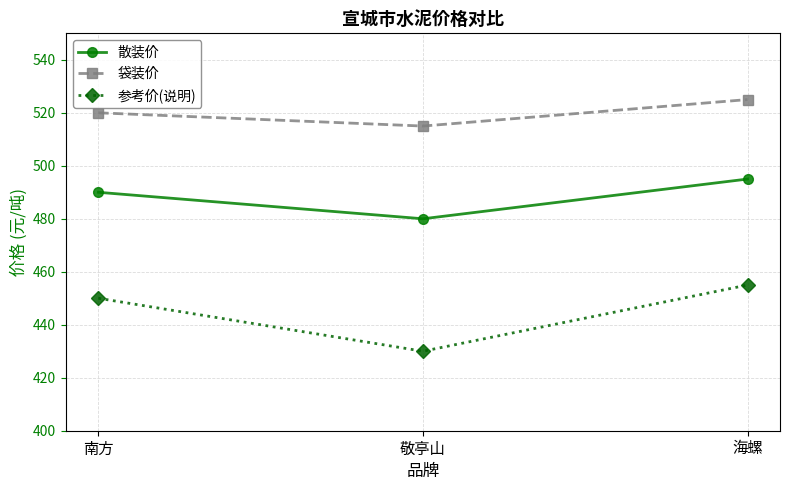

Between 南方 and 敬亭山, which series saw the biggest shift?

参考价(说明)